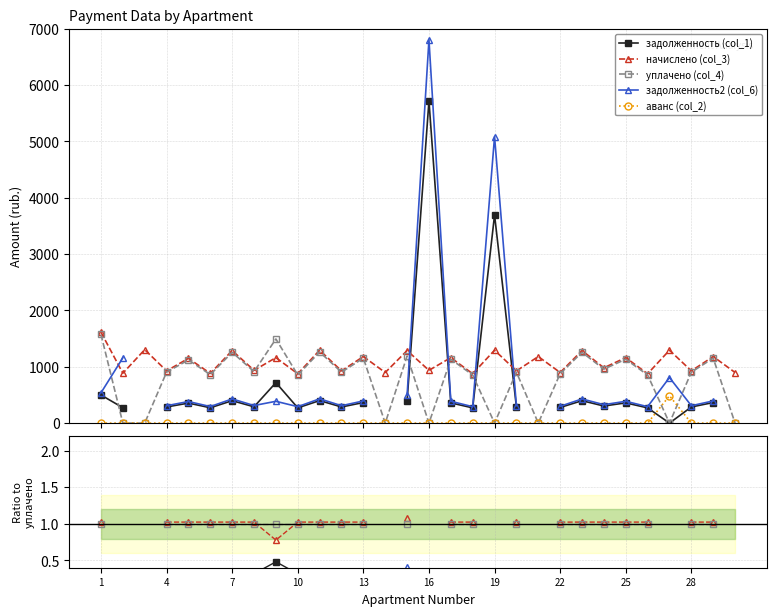

How many series are shown in this chart?

5